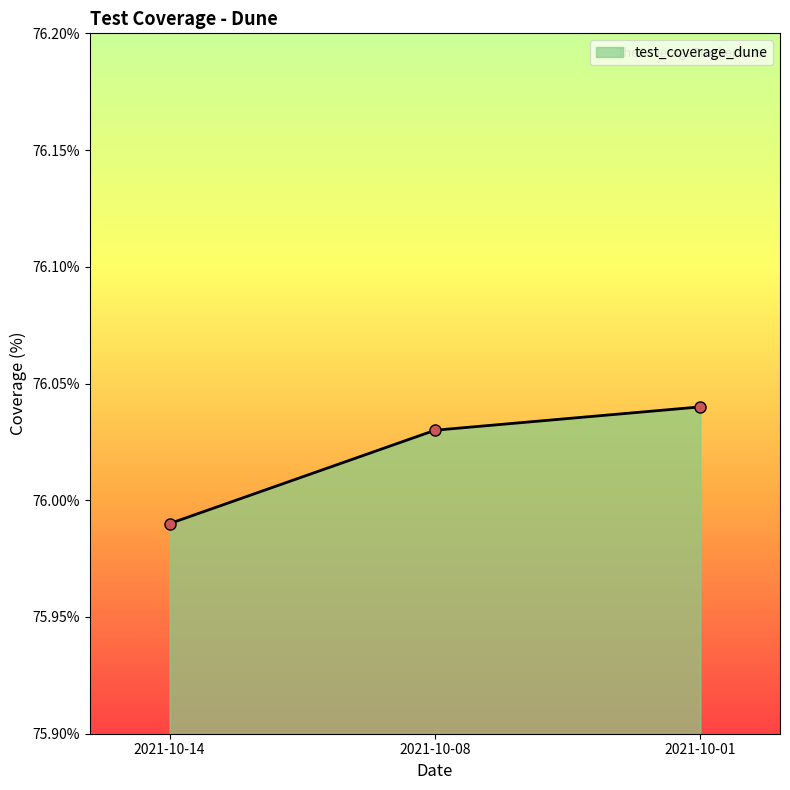

How many lines are shown in the chart?

1